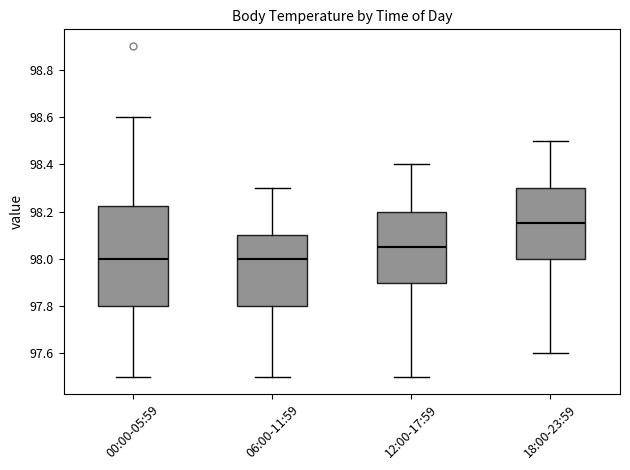

Where is the upper edge of the box for 06:00-11:59 on the y-axis? The values are not printed on the chart, so give them approximately, as read against the axis.

98.10